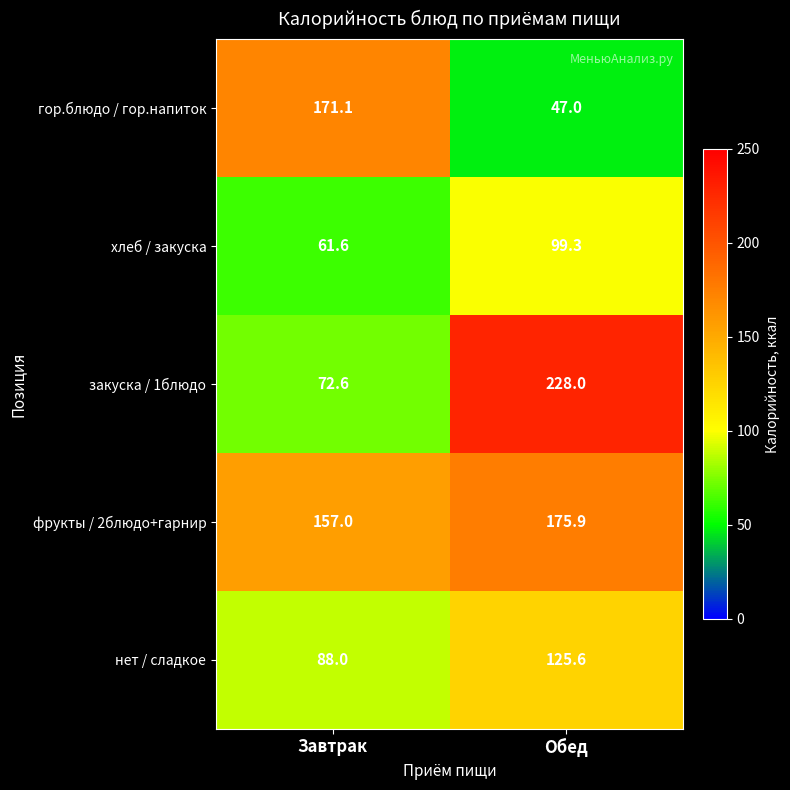

Is it true that гор.блюдо / гор.напиток equals 26.5 at Обед?

False